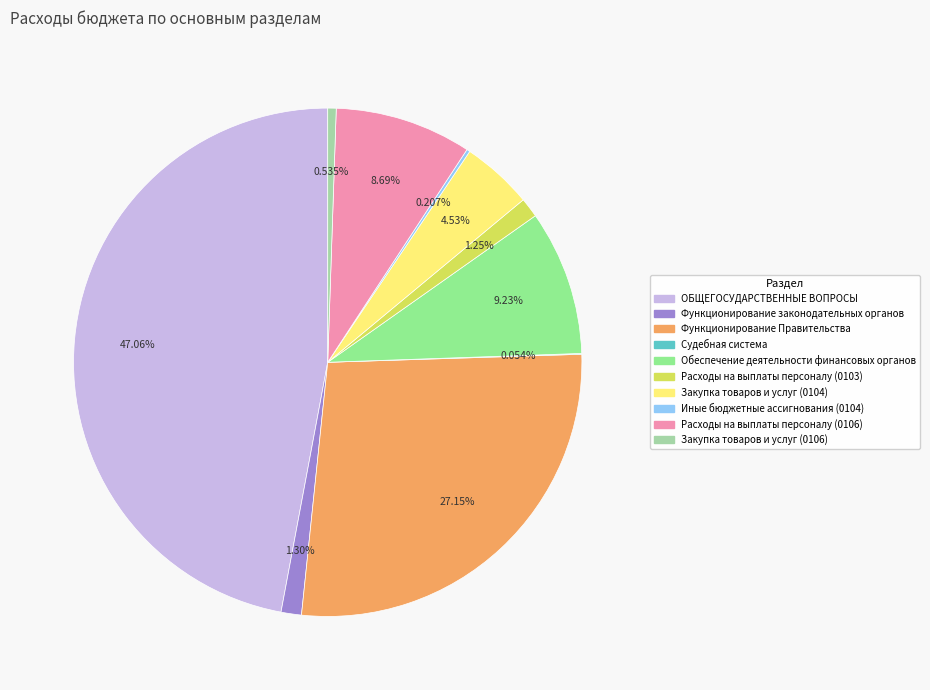

What percentage is the Функционирование Правительства slice, to the nearest percent?

27%